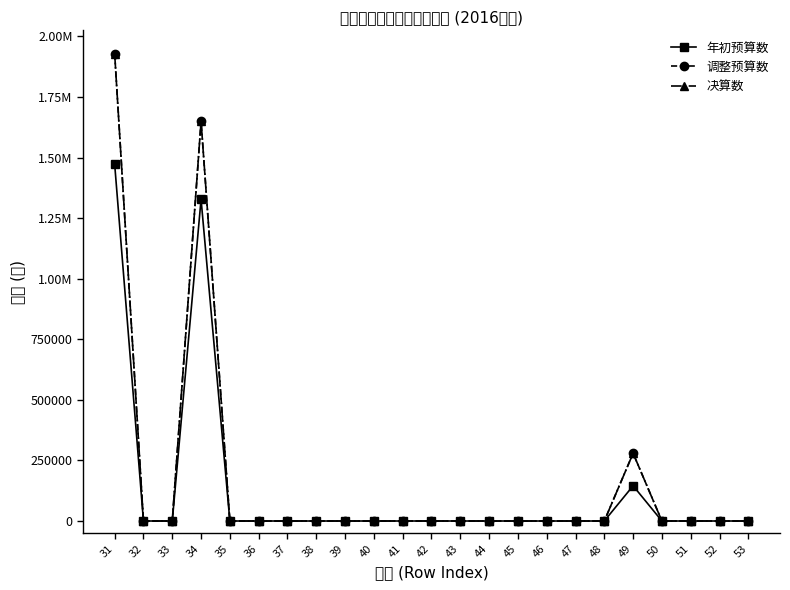

List the labels in order of 决算数 value, smallest first.

32, 33, 35, 36, 37, 38, 39, 40, 41, 42, 43, 44, 45, 46, 47, 48, 50, 51, 52, 53, 49, 34, 31